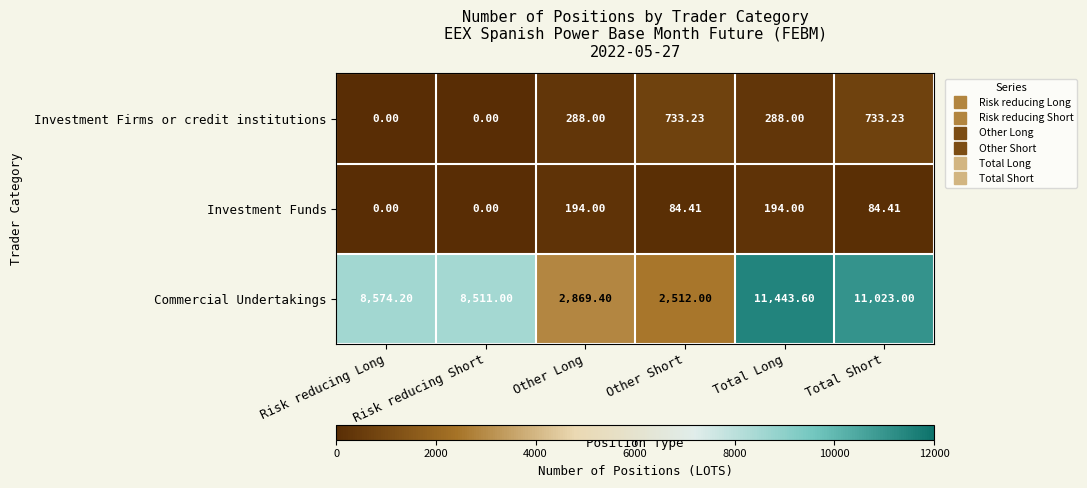

List the series in order of their peak value, lowest first.

Investment Funds, Investment Firms or credit institutions, Commercial Undertakings